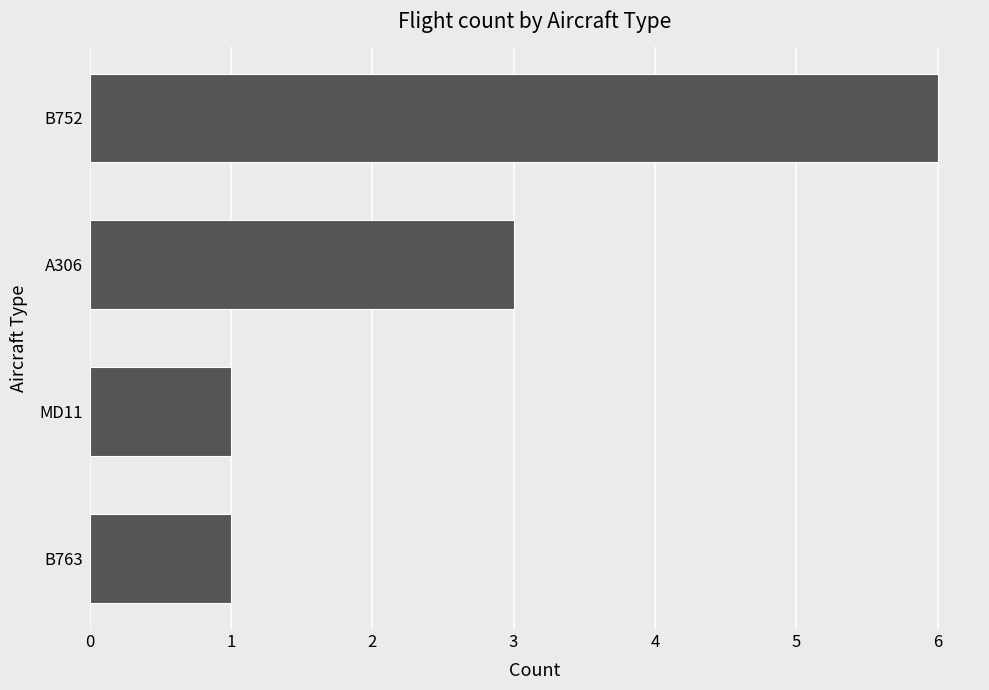

Which has a higher value, MD11 or A306?

A306